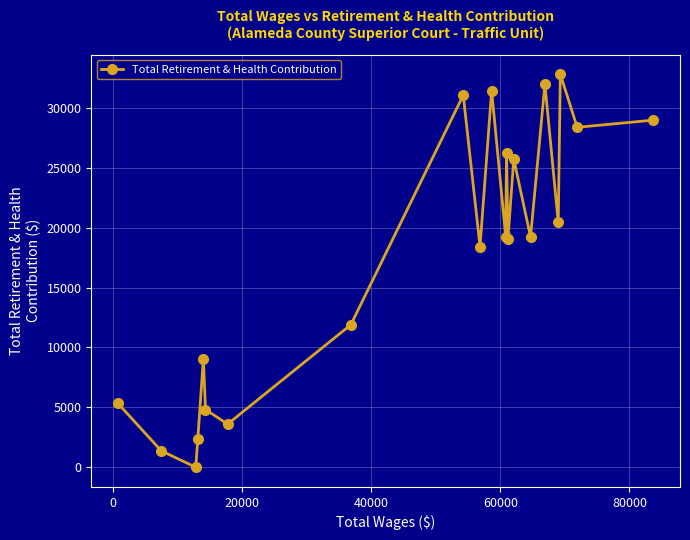

How many interior local peaks (higher than both neighbors) does the data have?

7